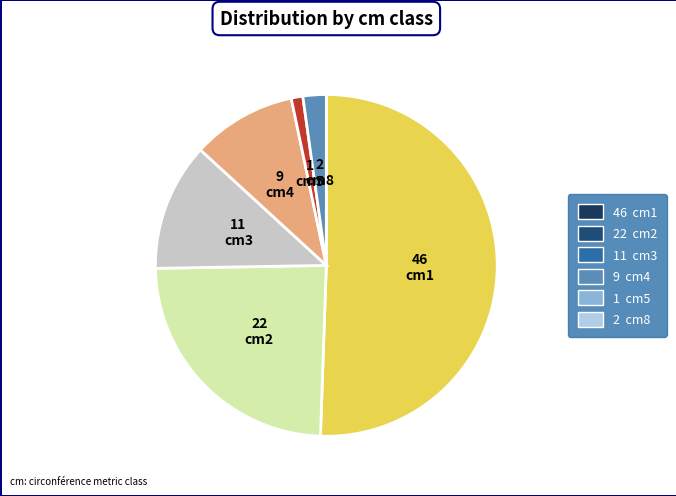

Does any single category account for the majority?

Yes